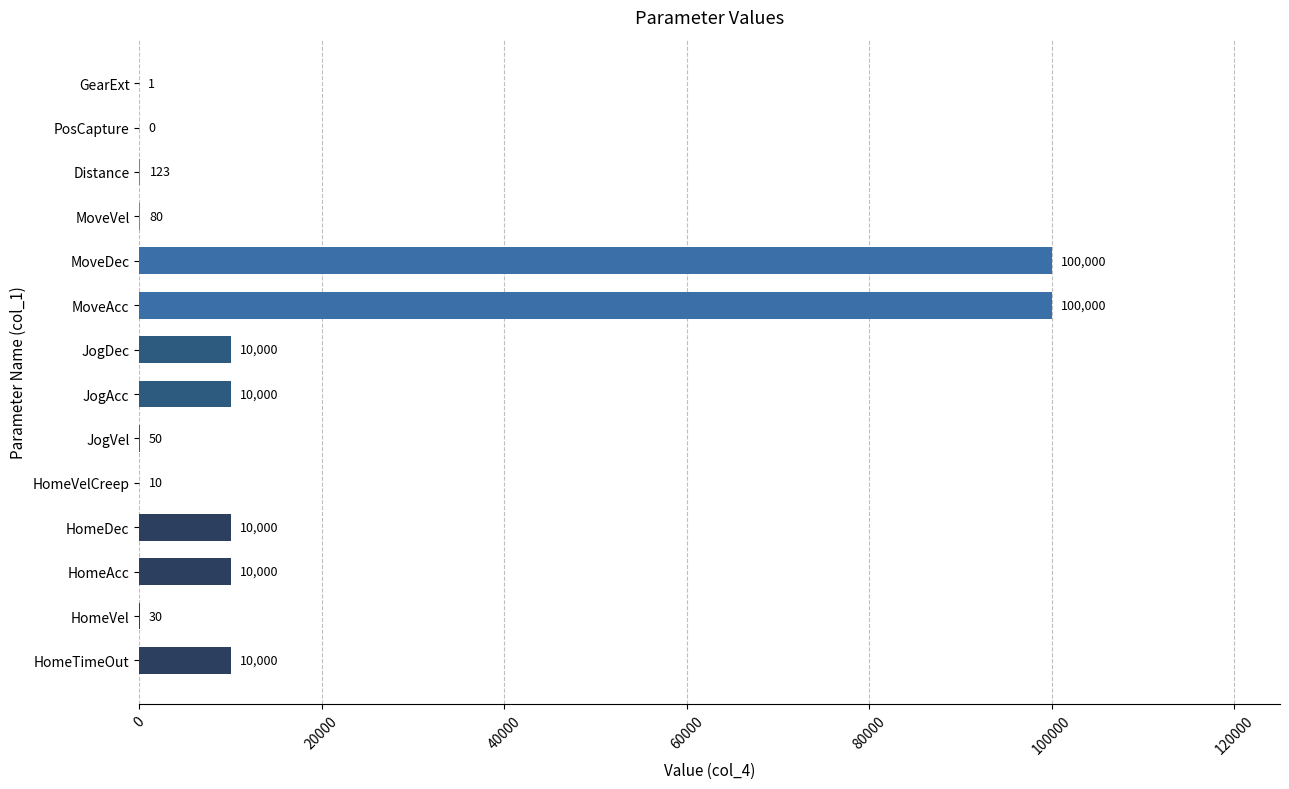

Count the number of data series in this chart.

1